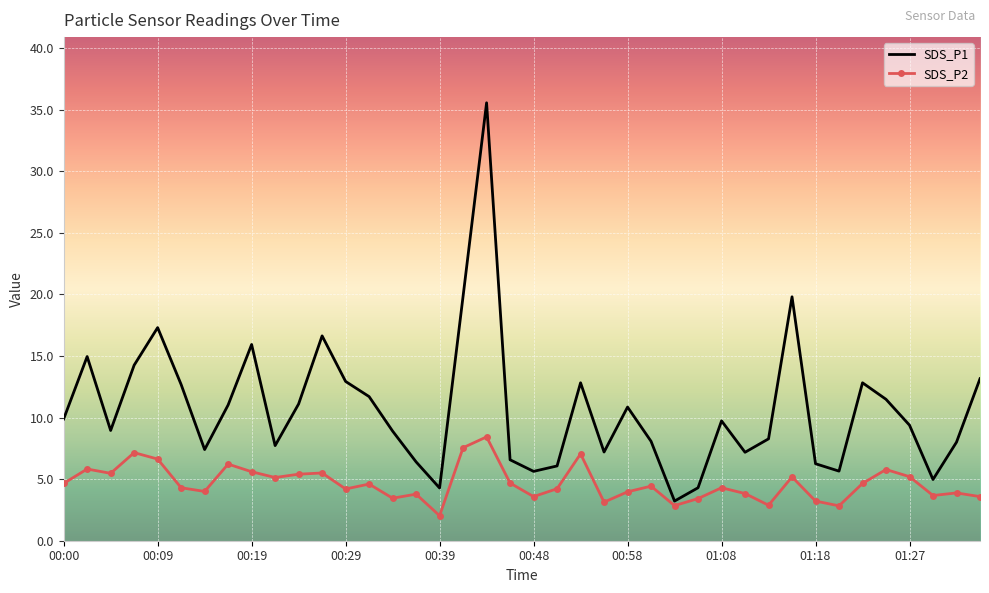

What are all the series names shown in the legend?

SDS_P1, SDS_P2